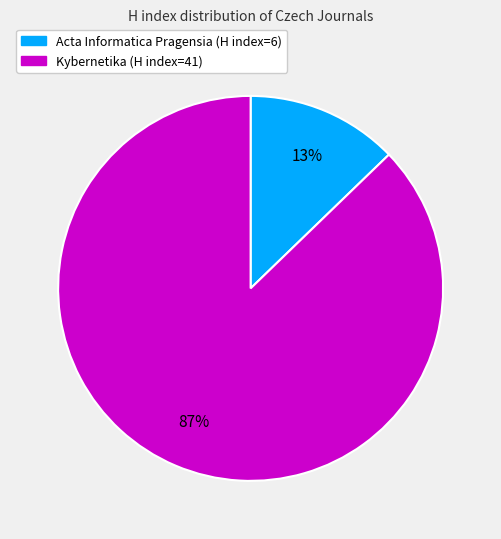

To the nearest percent, what percentage of the pie is Kybernetika?

87%